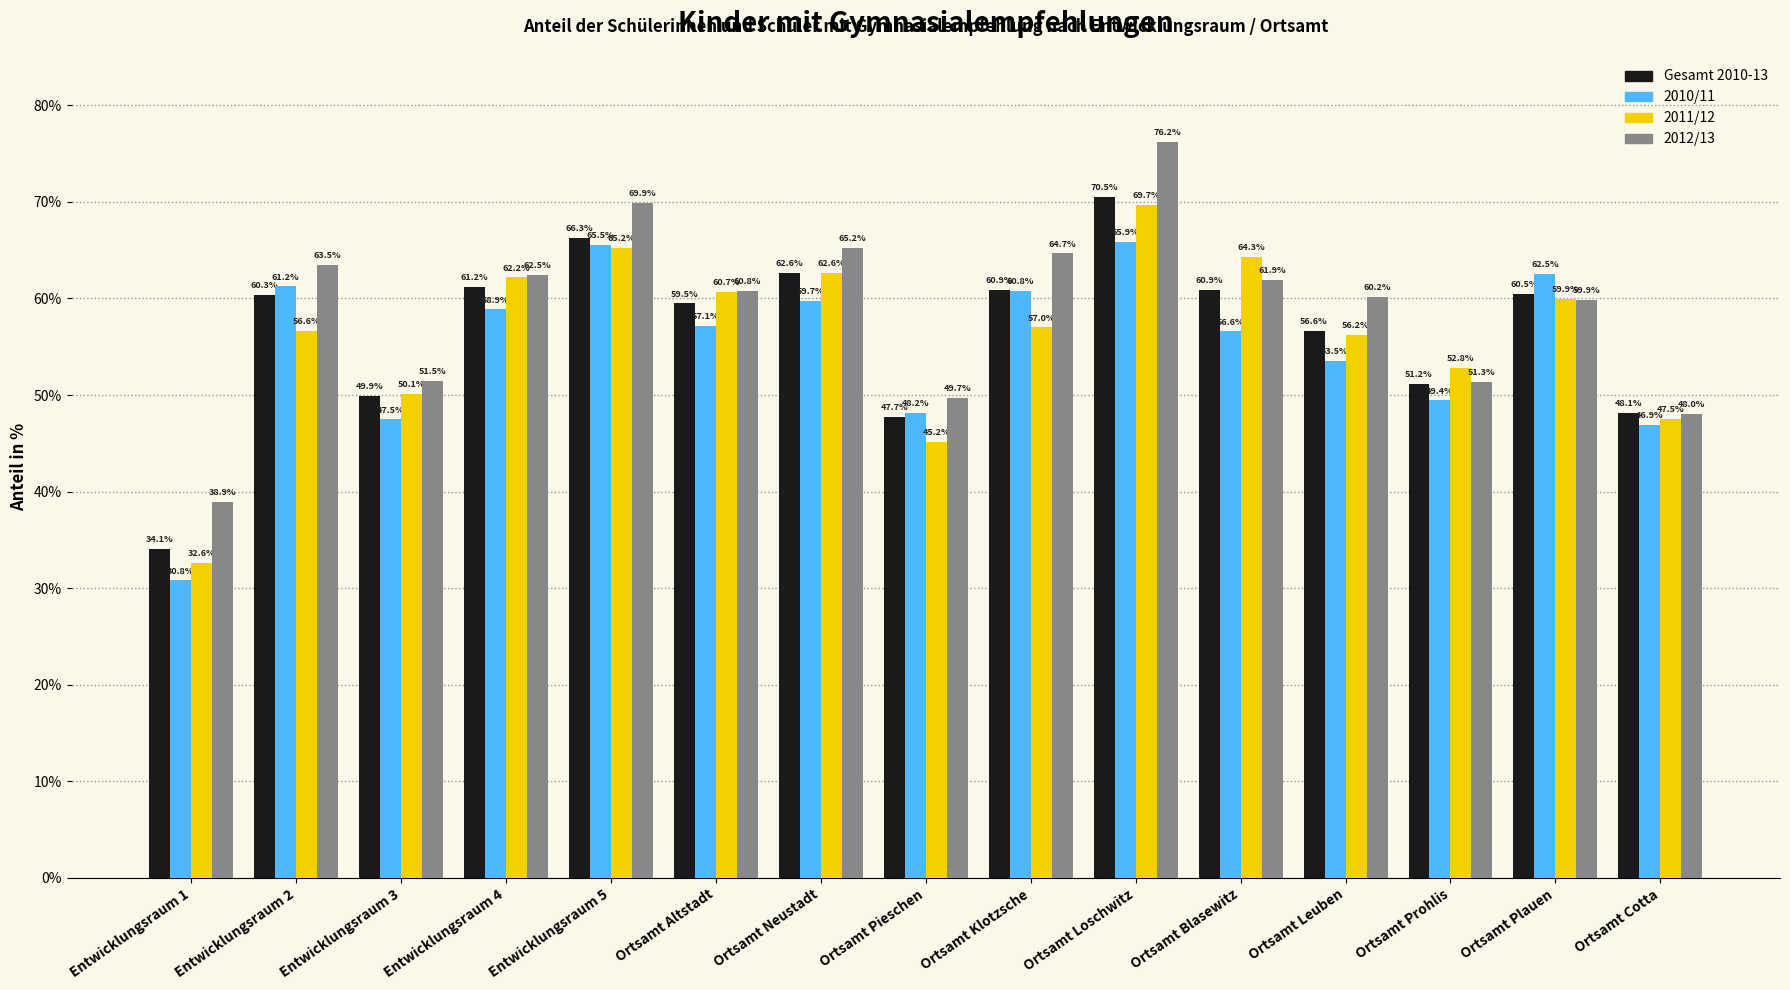

How many groups of bars are there?

15